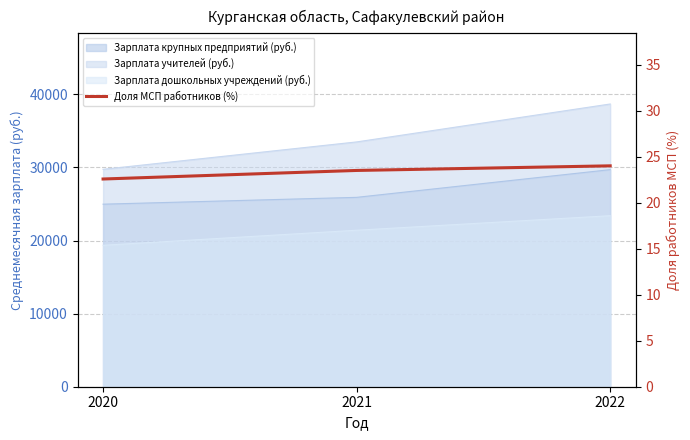

Approximately how many times larger is the value at 2020 compared to 2021?

1.0